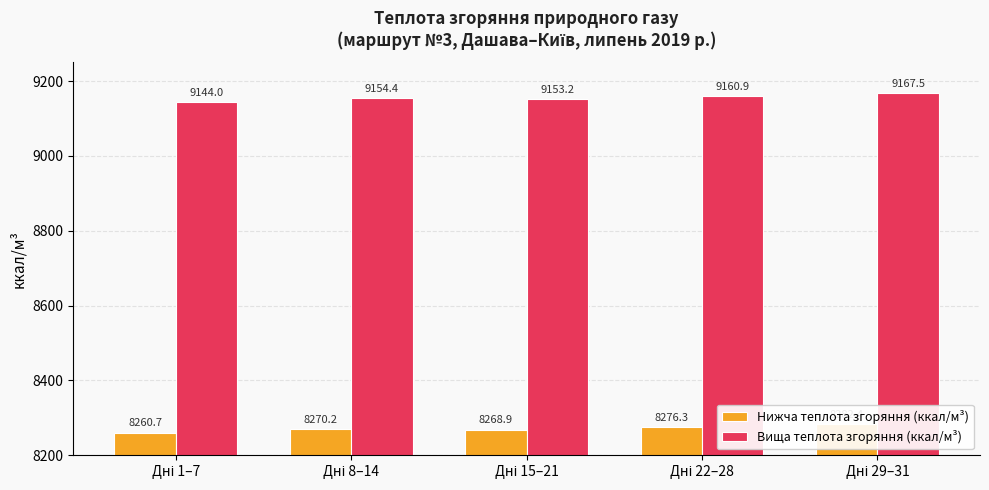

Rank the categories by Вища теплота згоряння (ккал/м³) value from lowest to highest.

Дні 1–7, Дні 15–21, Дні 8–14, Дні 22–28, Дні 29–31